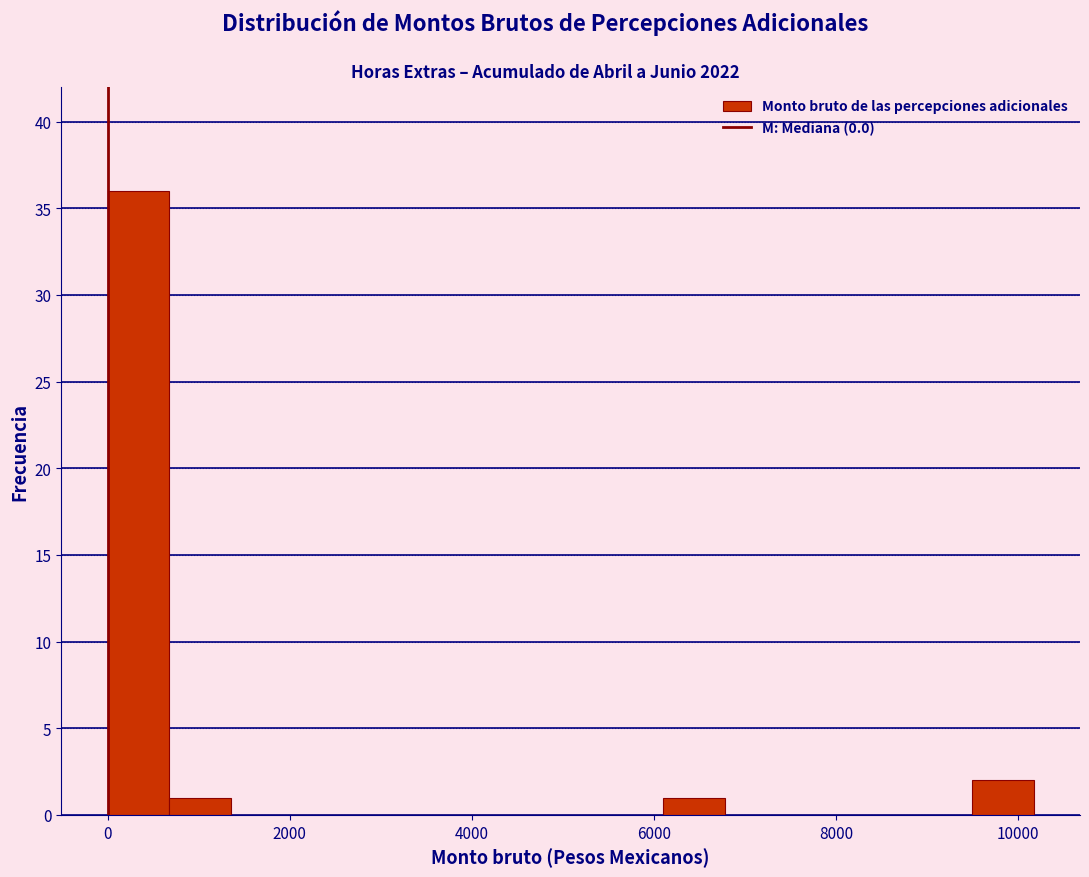

Around what value on the x-axis is the tallest bar? Give the approximate position of its centre, as read against the axis.

400